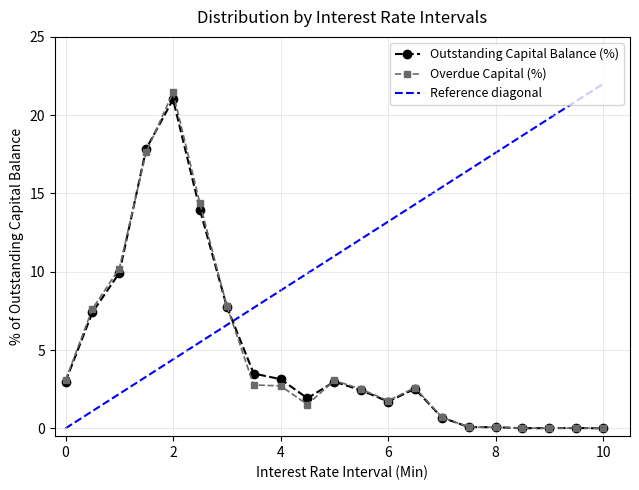

Reading left to right, extract all data points from this chart.

Outstanding Capital Balance (Amount): 3.0	7.4	9.9	17.9	21.0	14.0	7.8	3.5	3.1	1.9	3.0	2.4	1.7	2.5	0.7	0.1	0.1	0.0	0.0	0.0	0.0
Overdue Capital (Amount): 3.1	7.6	10.2	17.6	21.4	14.4	7.8	2.8	2.7	1.5	3.1	2.5	1.8	2.6	0.7	0.1	0.1	0.0	0.0	0.0	0.0